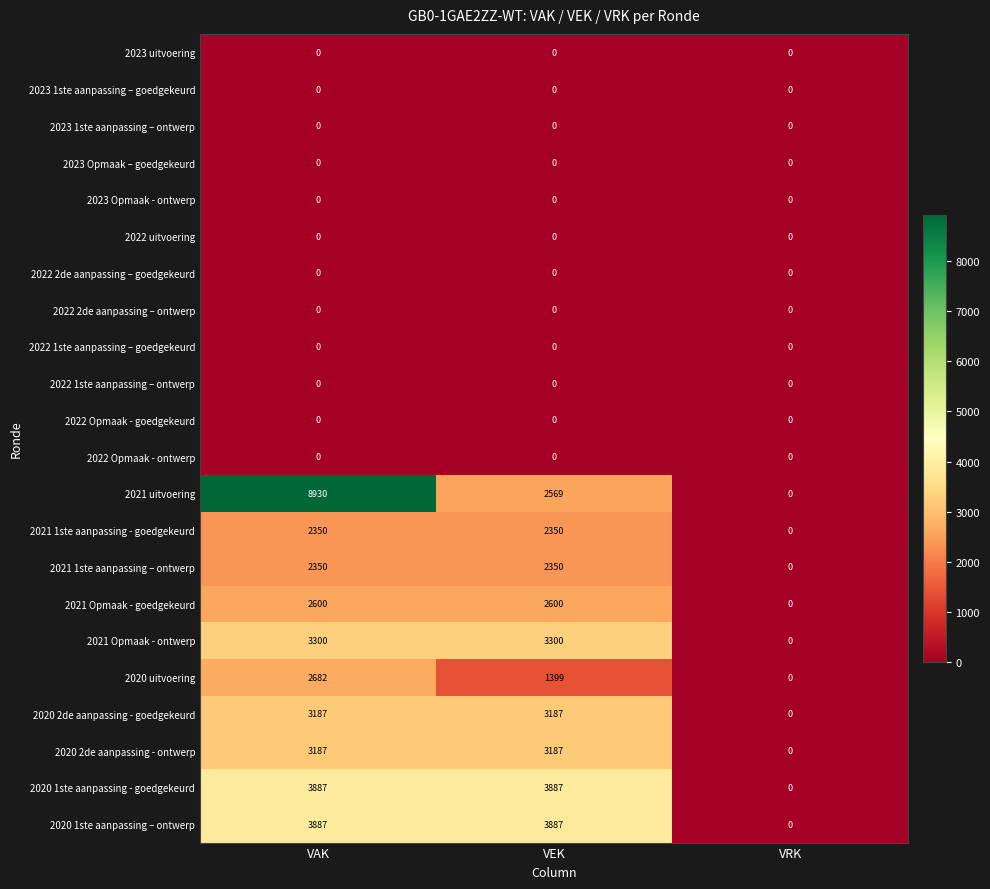

Which category has the lowest value in the 2021 Opmaak - goedgekeurd series?

VRK